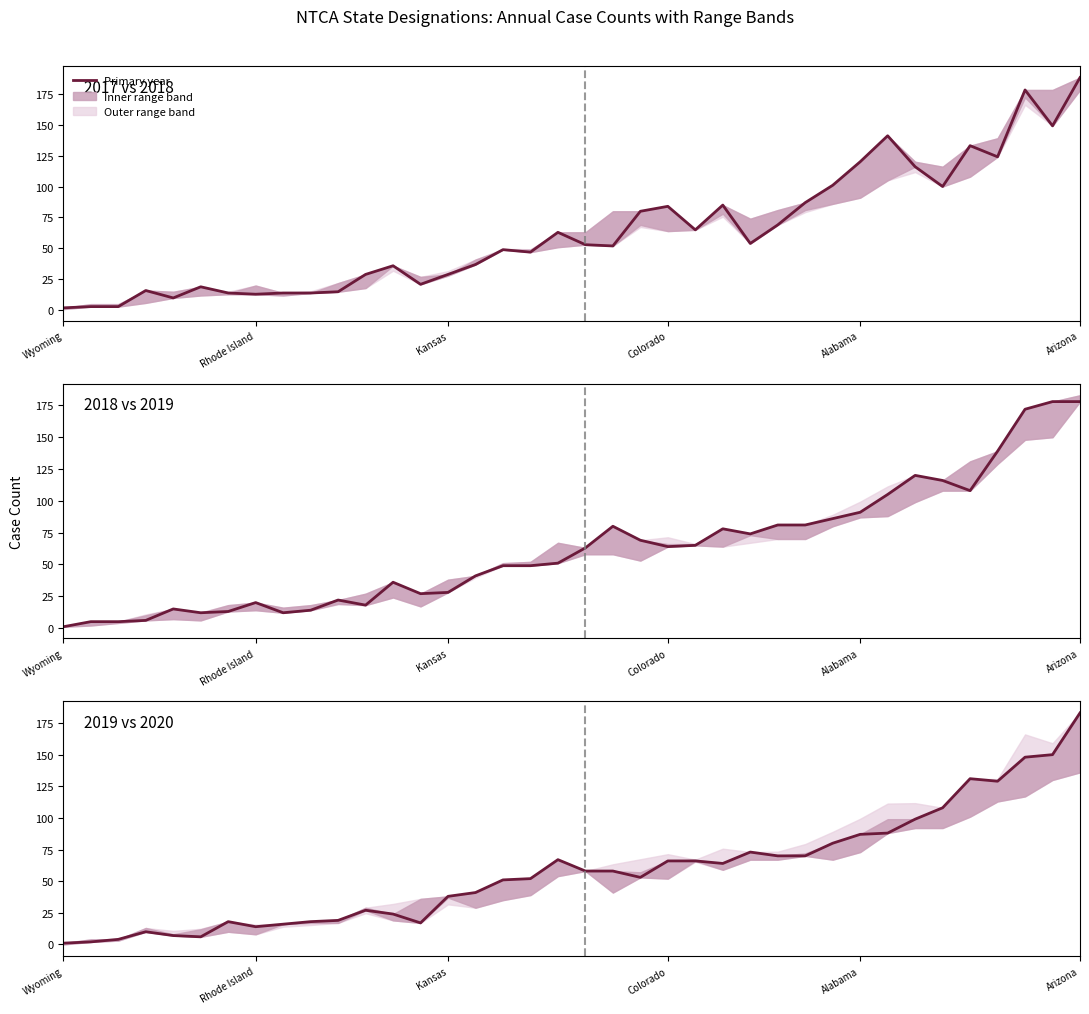

Which series has the largest total across all categories?

2017